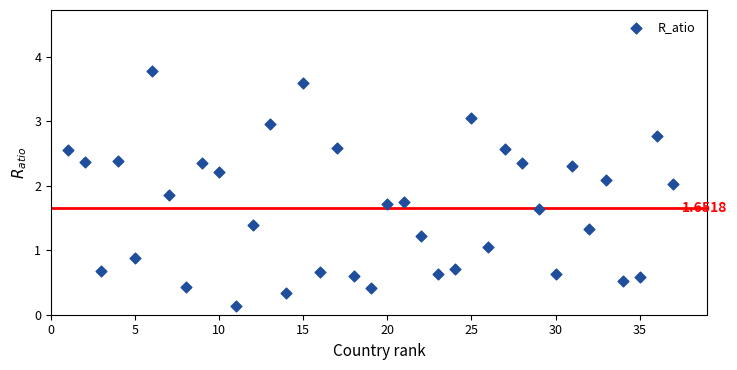

What is the range of X values (max minus min)?

36.0